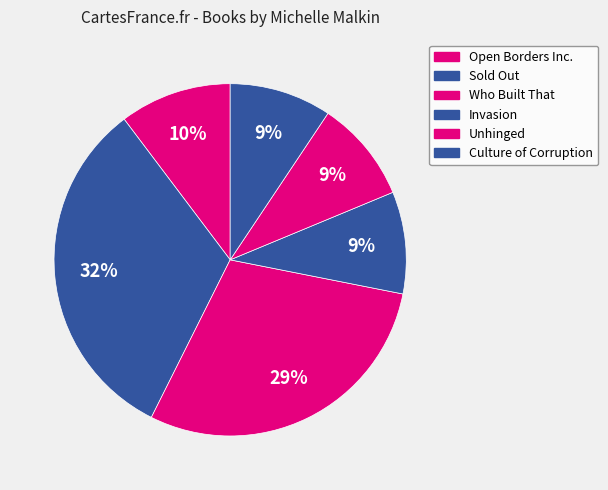

To the nearest percent, what percentage of the pie is Open Borders Inc.?

10%